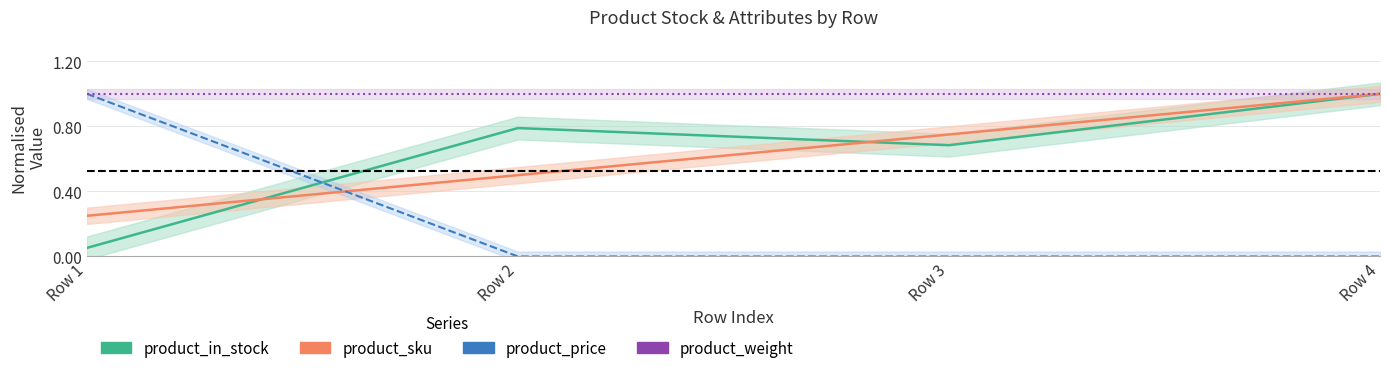

True or false: product_weight and product_sku cross at least once.

False